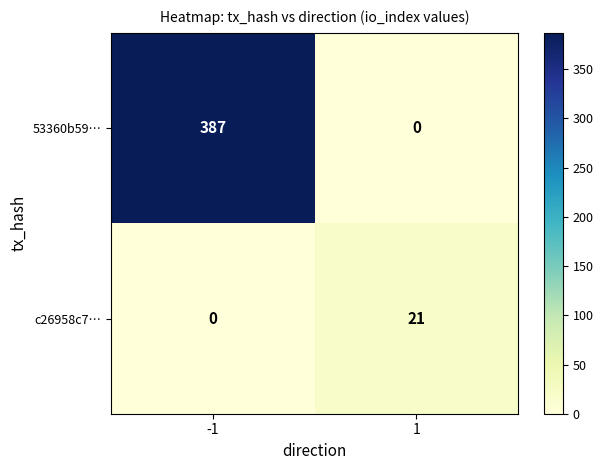

Which series changed the most between -1 and 1?

53360b59…